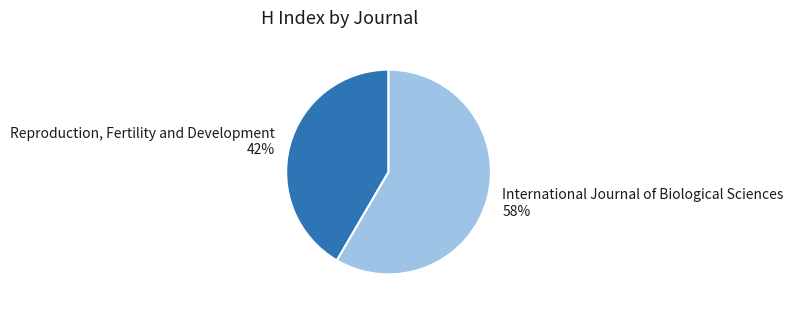

How many segments does this pie chart have?

2